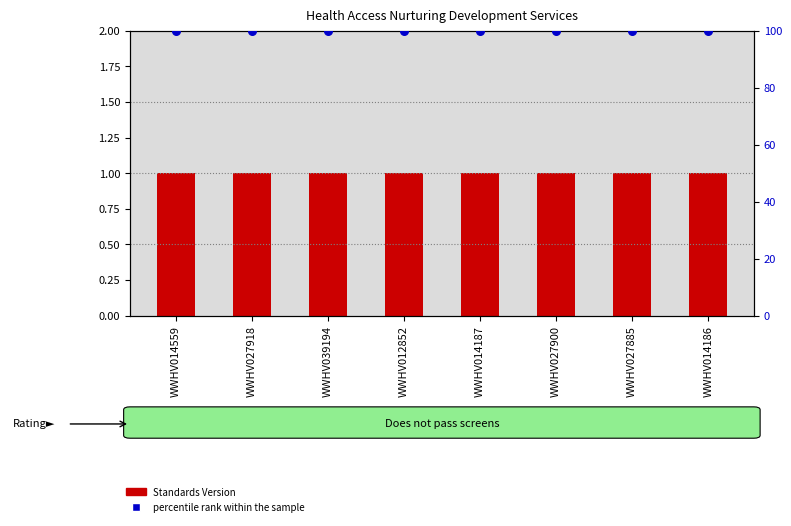

At how many categories does at least one series exceed 97?

8